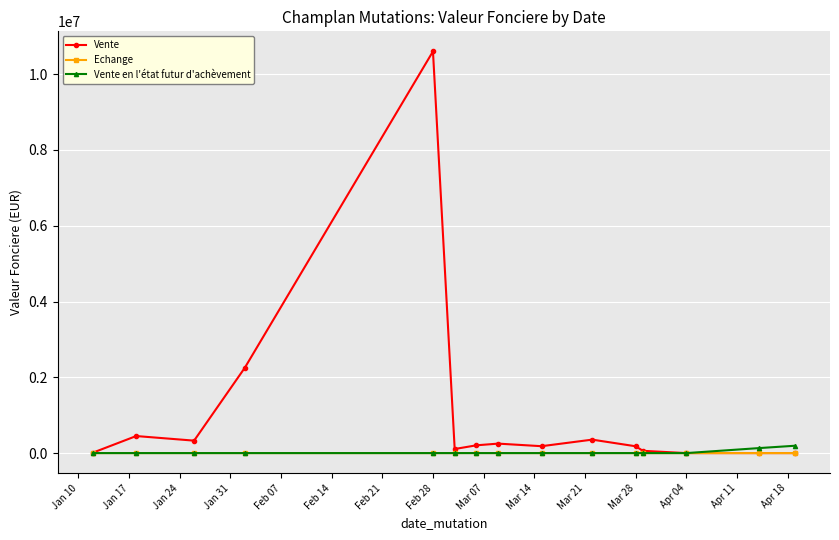

Does the chart have visible grid lines?

Yes